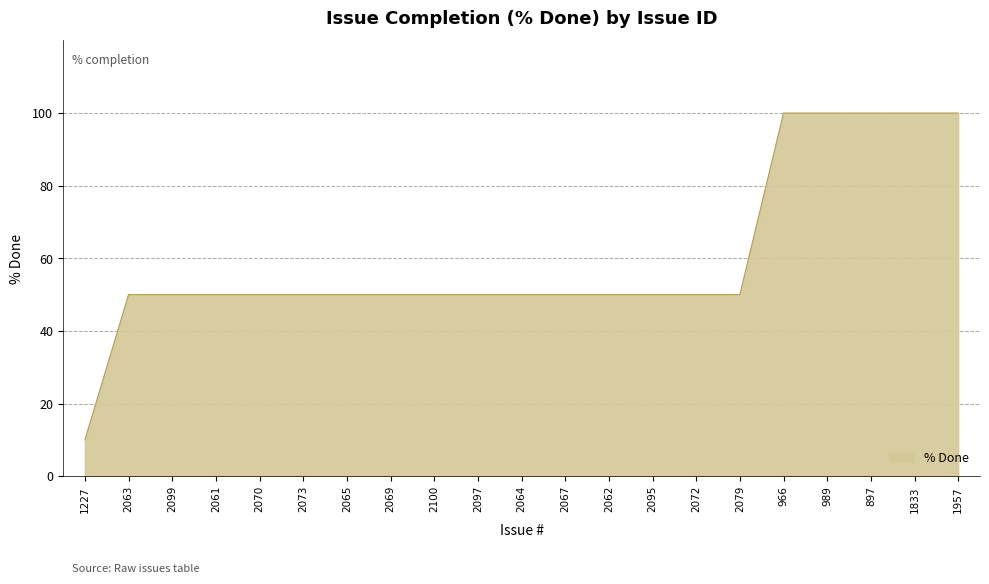

Which label corresponds to the smallest value in the chart?

1227